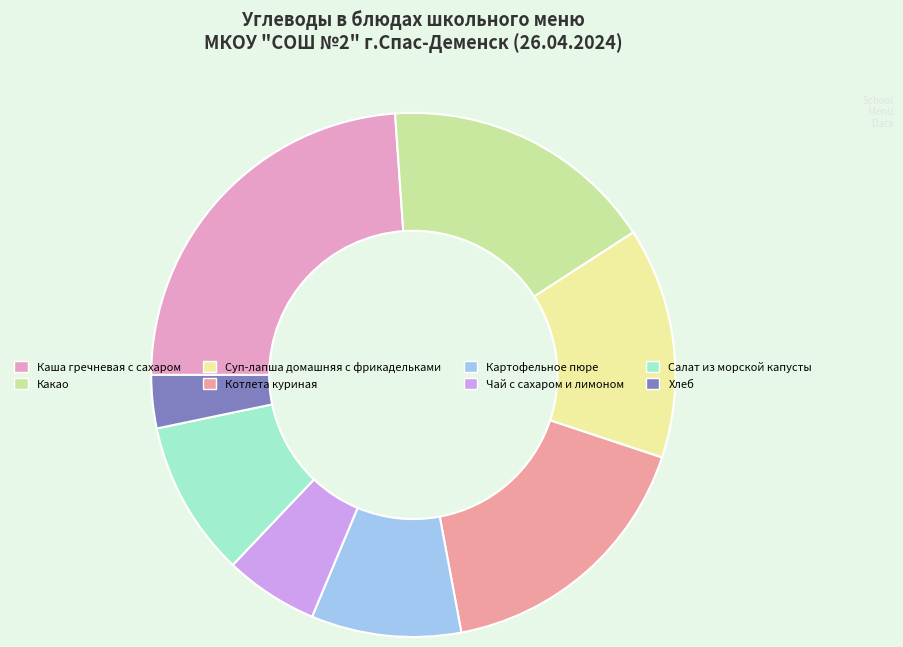

What is the smallest slice in the pie chart?

Хлеб